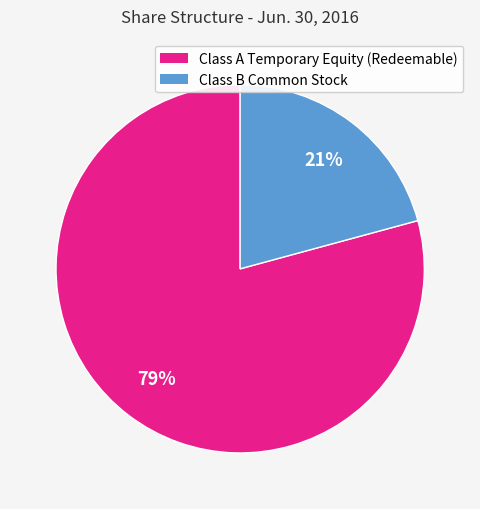

How many segments does this pie chart have?

2